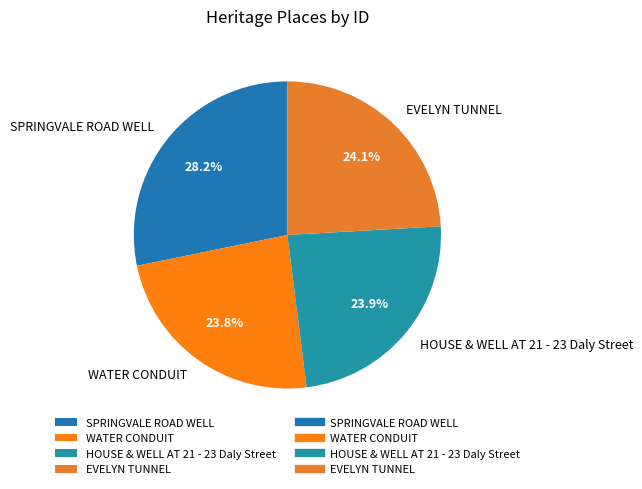

What portion of the pie excludes HOUSE & WELL AT 21 - 23 Daly Street?

76.1%